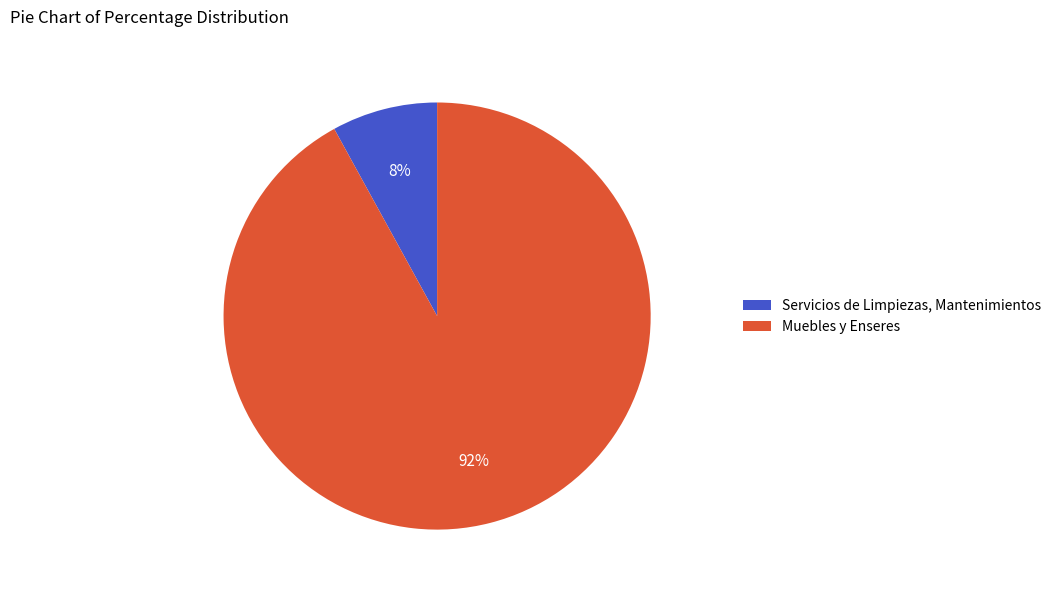

Between Muebles y Enseres and Servicios de Limpiezas, Mantenimientos, which is larger?

Muebles y Enseres